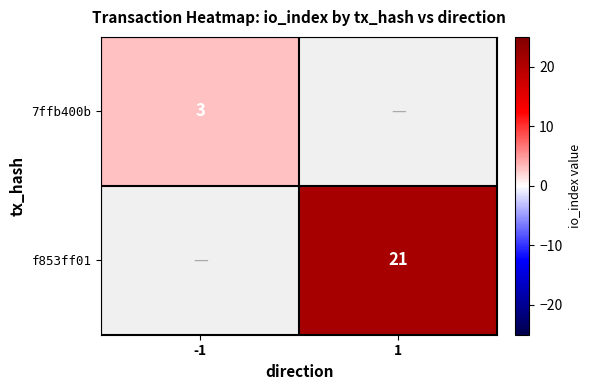

Between -1 and 1, which is larger?

1